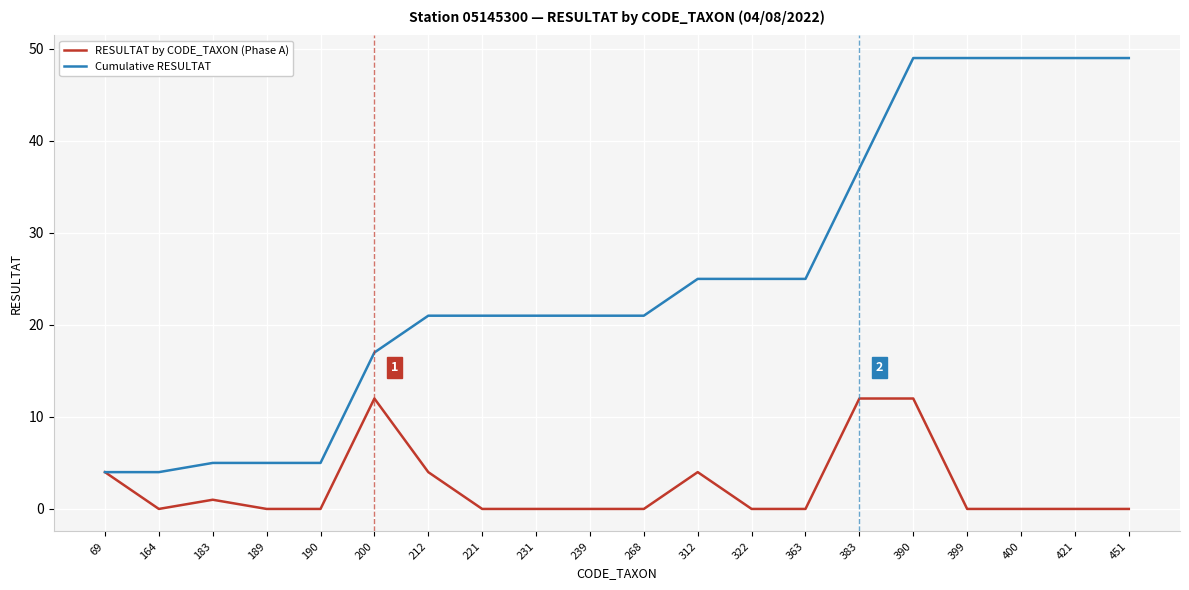

What is the average value of the RESULTAT by CODE_TAXON (Phase A) series?

2